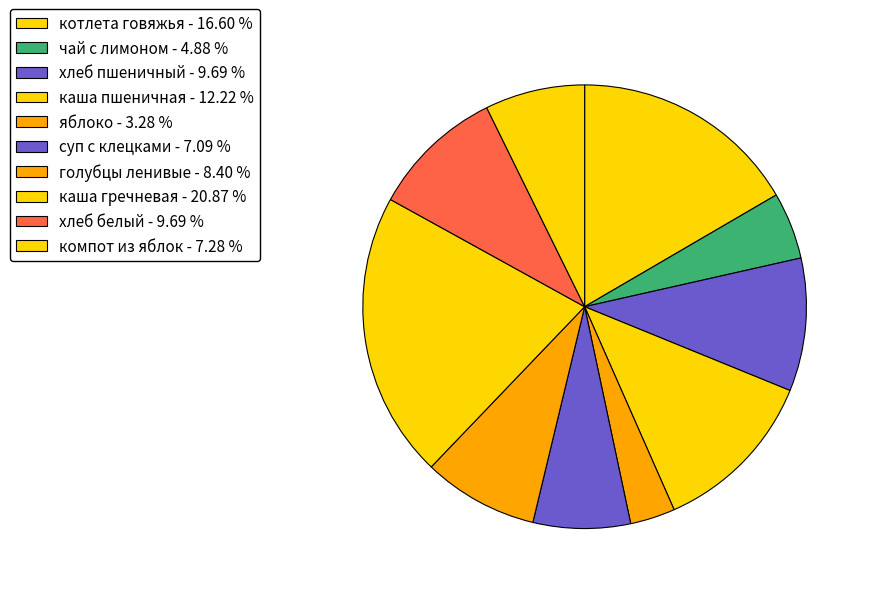

To the nearest percent, what portion does компот из яблок represent?

7%